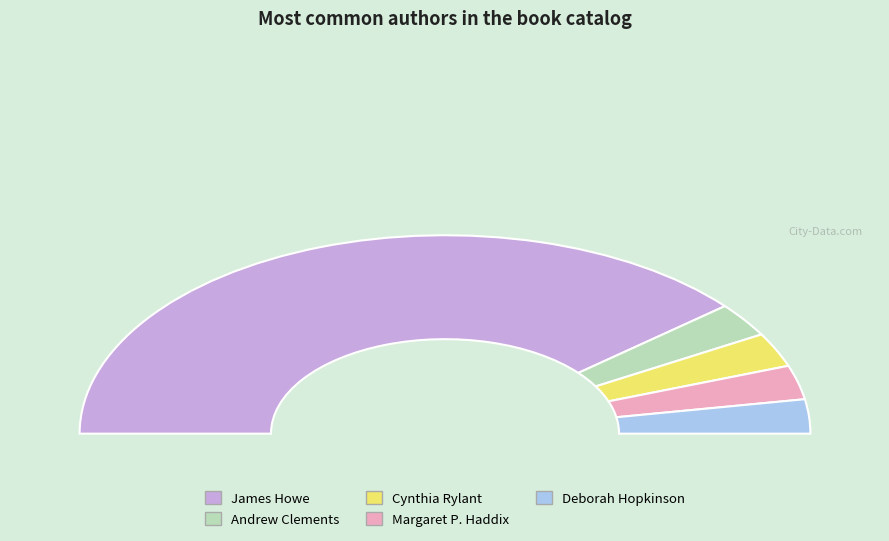

Is James Howe (20539048) the majority of the pie?

Yes